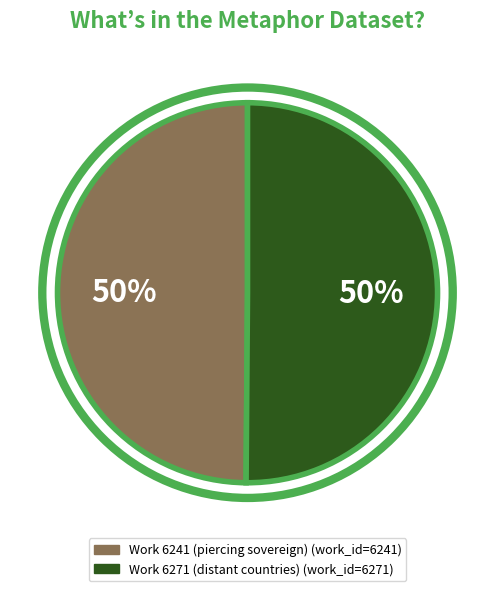

To the nearest percent, what portion does Work 6241 (piercing sovereign) represent?

50%